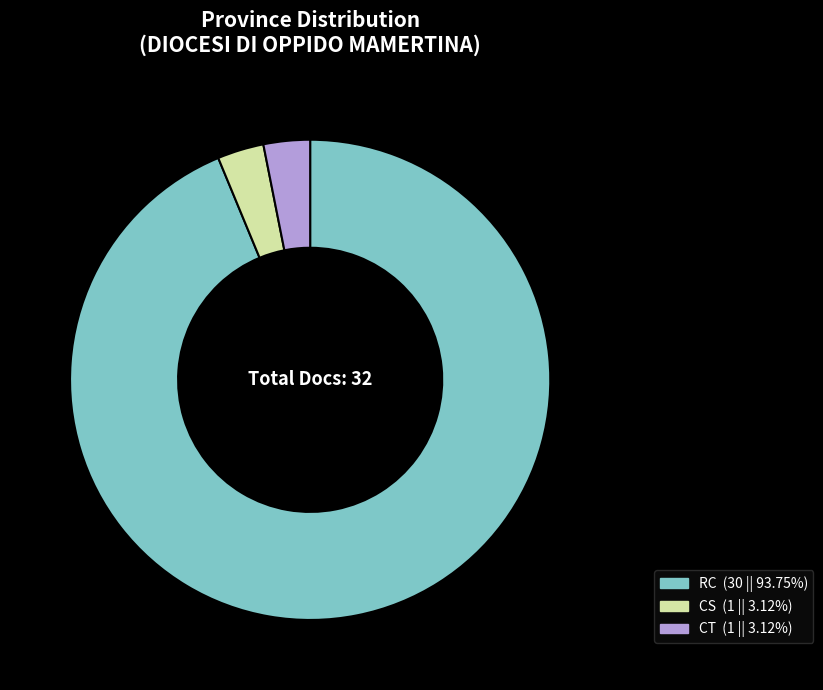

Does CT represent more than half of the total?

No